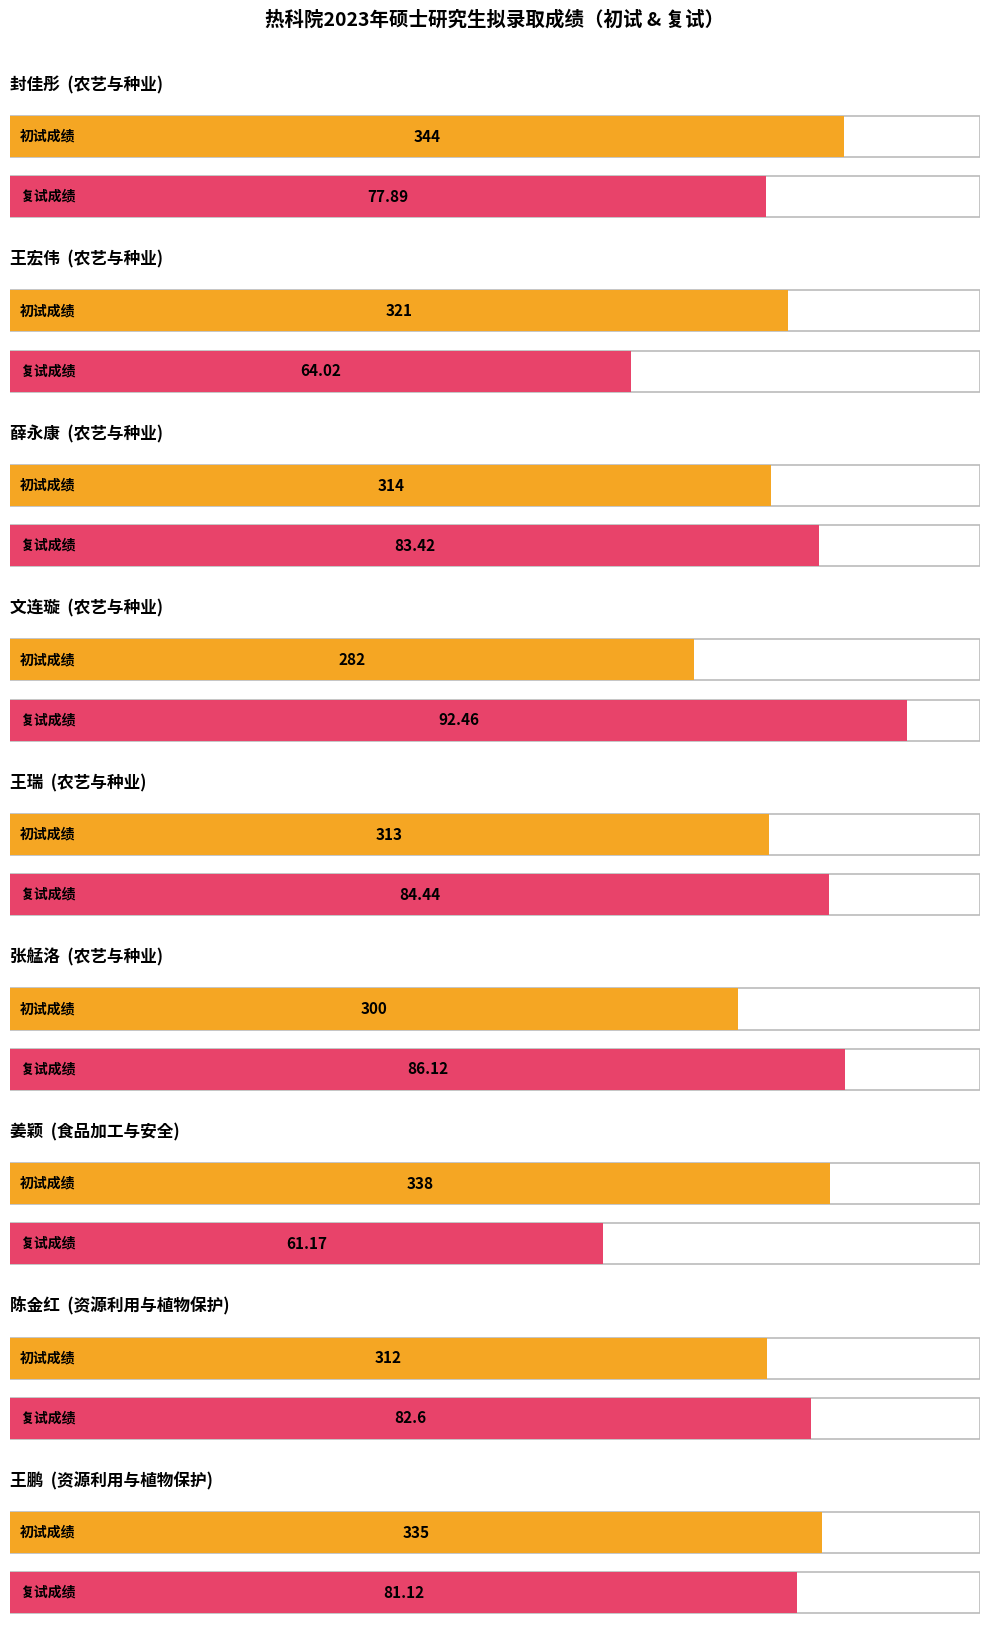

What is the sum of all 初试成绩 values?

2859.0